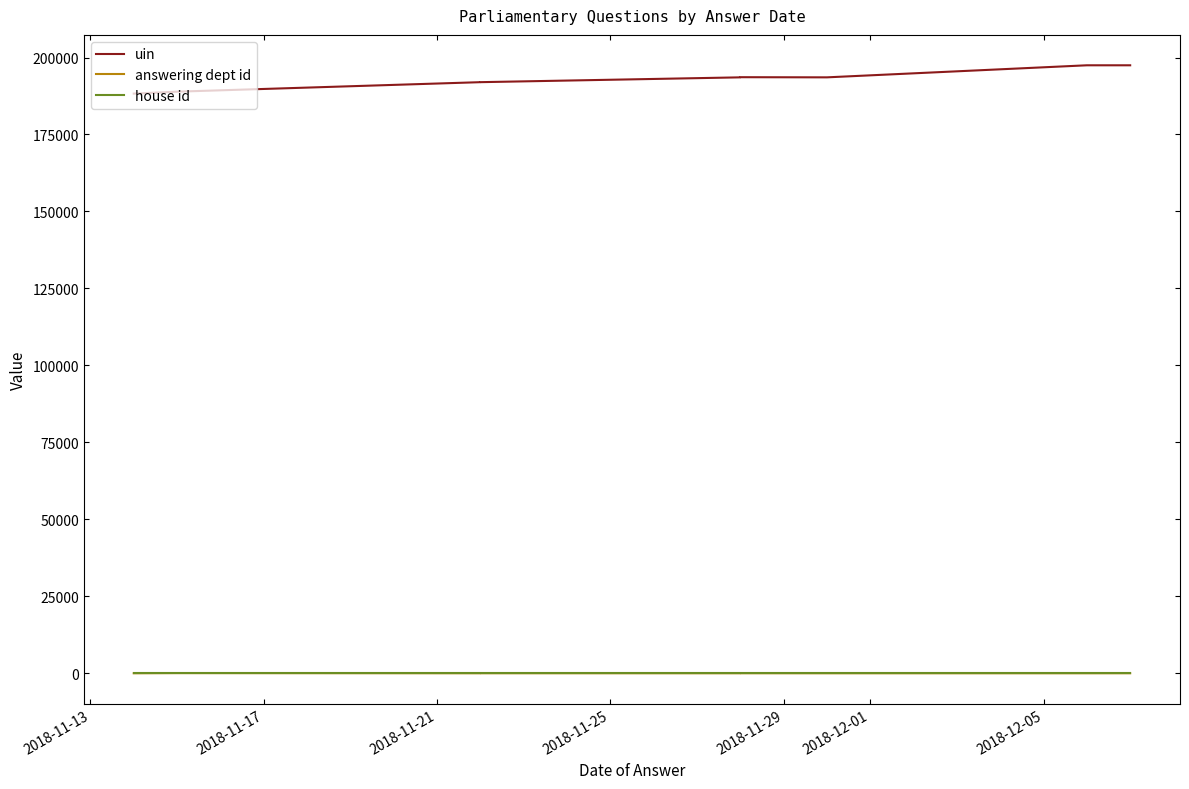

Count the number of data series in this chart.

3